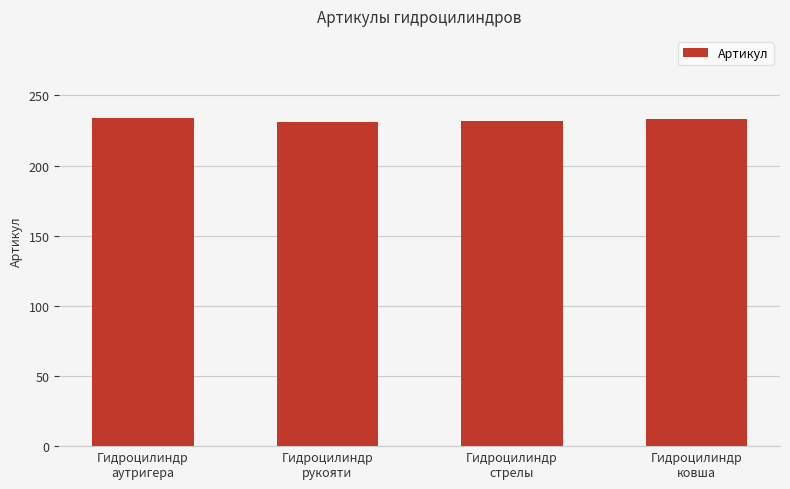

True or false: the data shows 232 at Гидроцилиндр
стрелы.

True